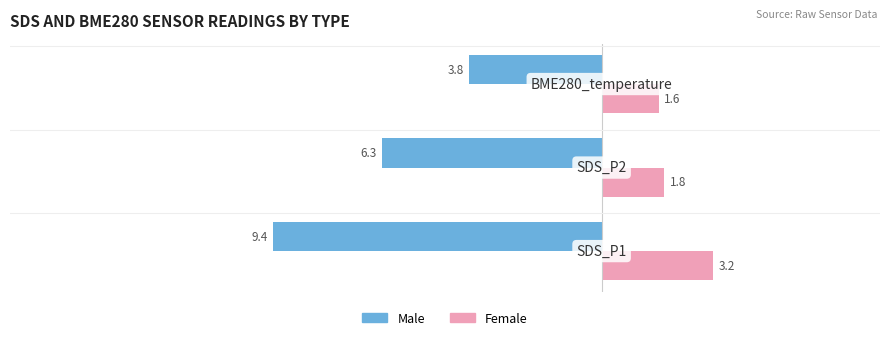

List the series in order of their peak value, lowest first.

Male, Female